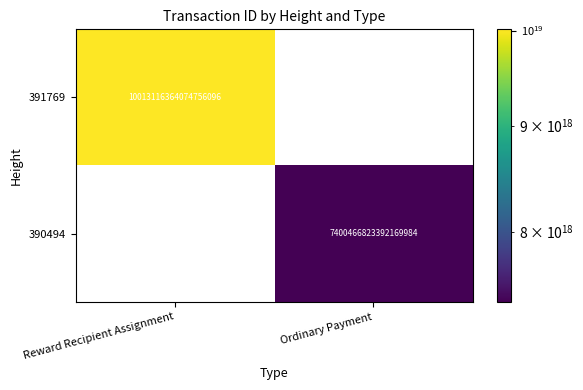

The 390494 series shows 7400466823392169984 at Ordinary Payment. True or false?

True